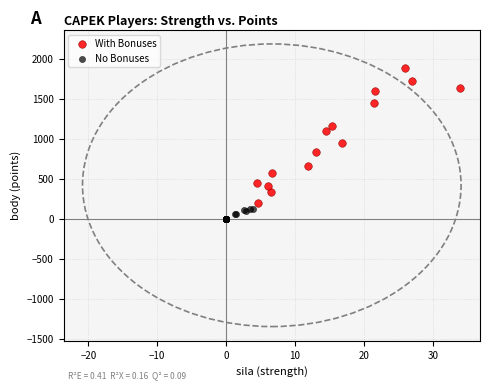

Which series contains the lowest Y value?

No Bonuses